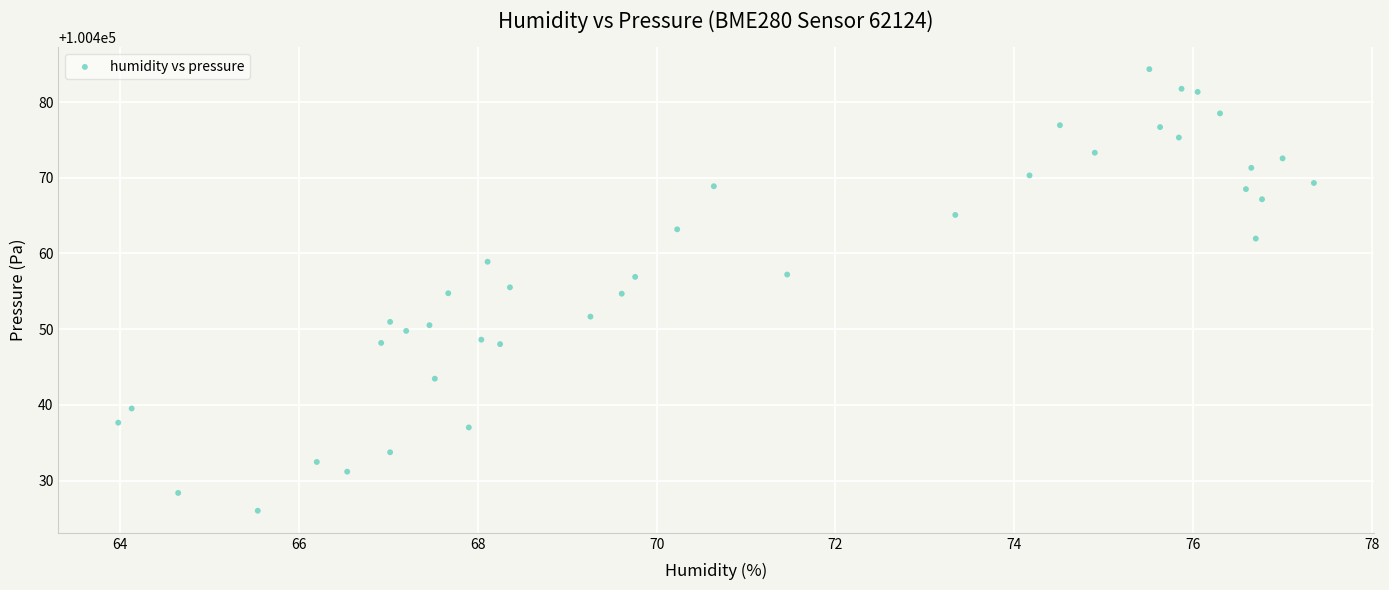

What is the range of X values (max minus min)?

13.4